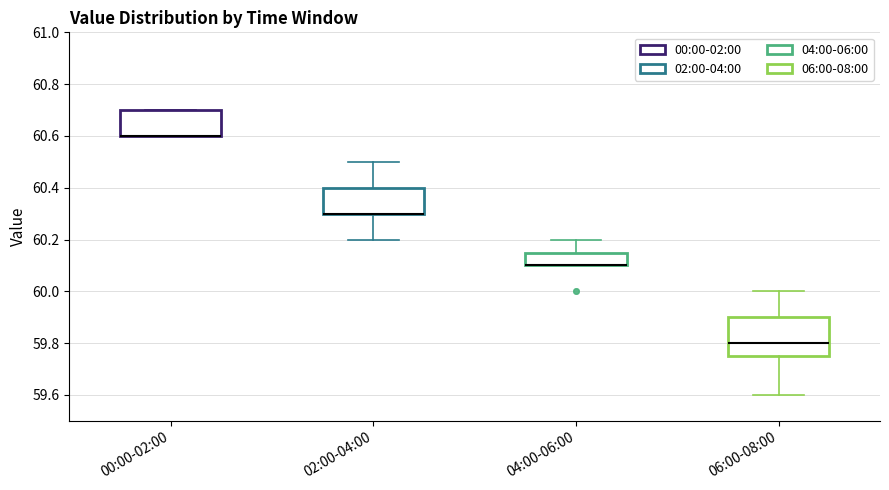

Reading left to right, read every box against the y-axis: the position of its median line, the range the box covers, and the ends of its whiskers. The values are not printed on the chart, so give them approximately, as read against the axis.

00:00-02:00: median 60.60 (drawn on the box's lower edge), box 60.60 to 60.70, whiskers 60.60 to 60.70
02:00-04:00: median 60.30 (drawn on the box's lower edge), box 60.30 to 60.40, whiskers 60.20 to 60.50
04:00-06:00: median 60.10 (drawn on the box's lower edge), box 60.10 to 60.16, whiskers 60.10 to 60.20
06:00-08:00: median 59.80, box 59.76 to 59.90, whiskers 59.60 to 60.00